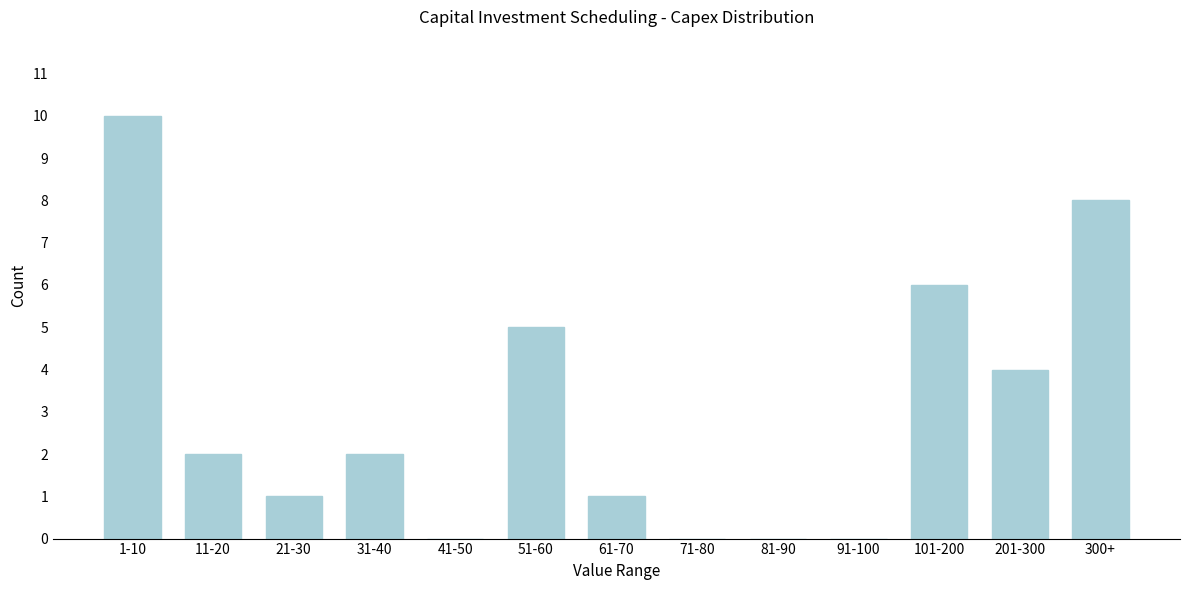

Reading right to left, list all the values displayed in this chart.

300+=8	201-300=4	101-200=6	91-100=0	81-90=0	71-80=0	61-70=1	51-60=5	41-50=0	31-40=2	21-30=1	11-20=2	1-10=10